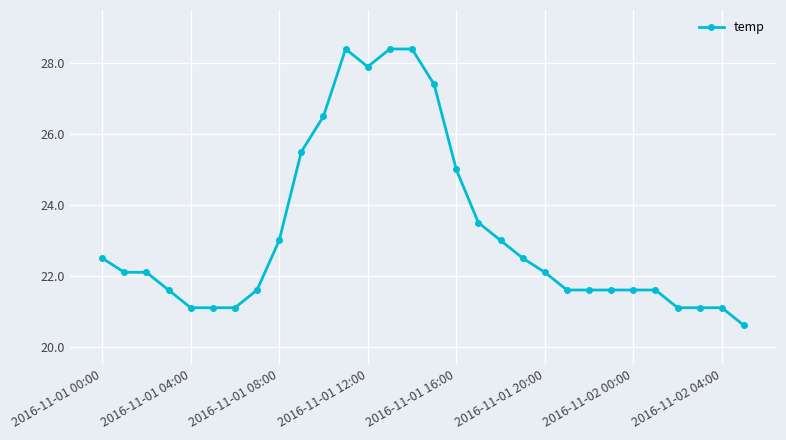

What is the value of the 5th point from the left?

21.1